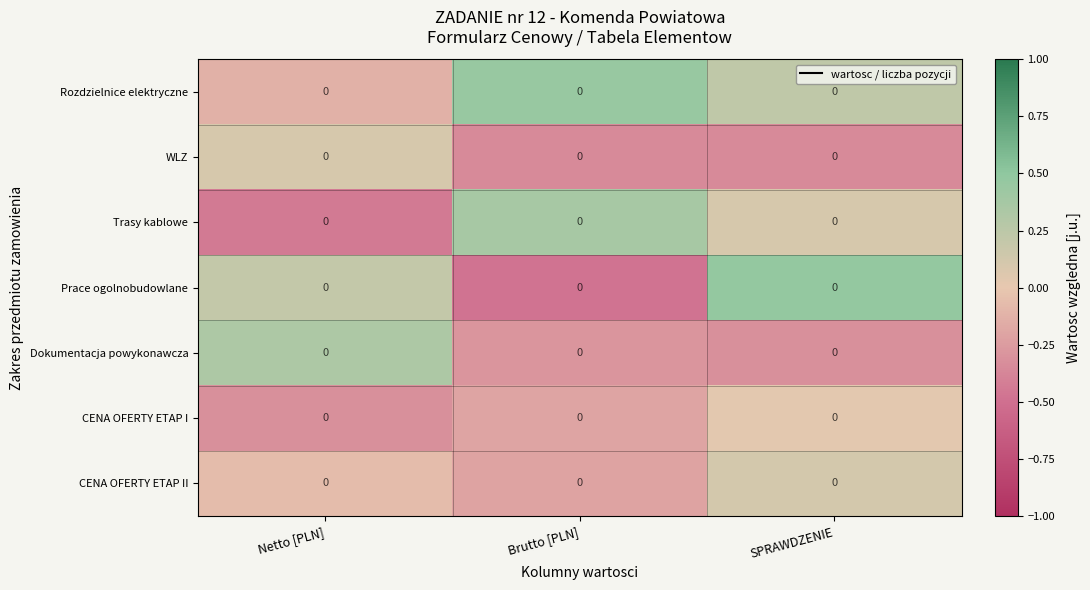

How many values in the CENA OFERTY ETAP II series exceed 0?

1